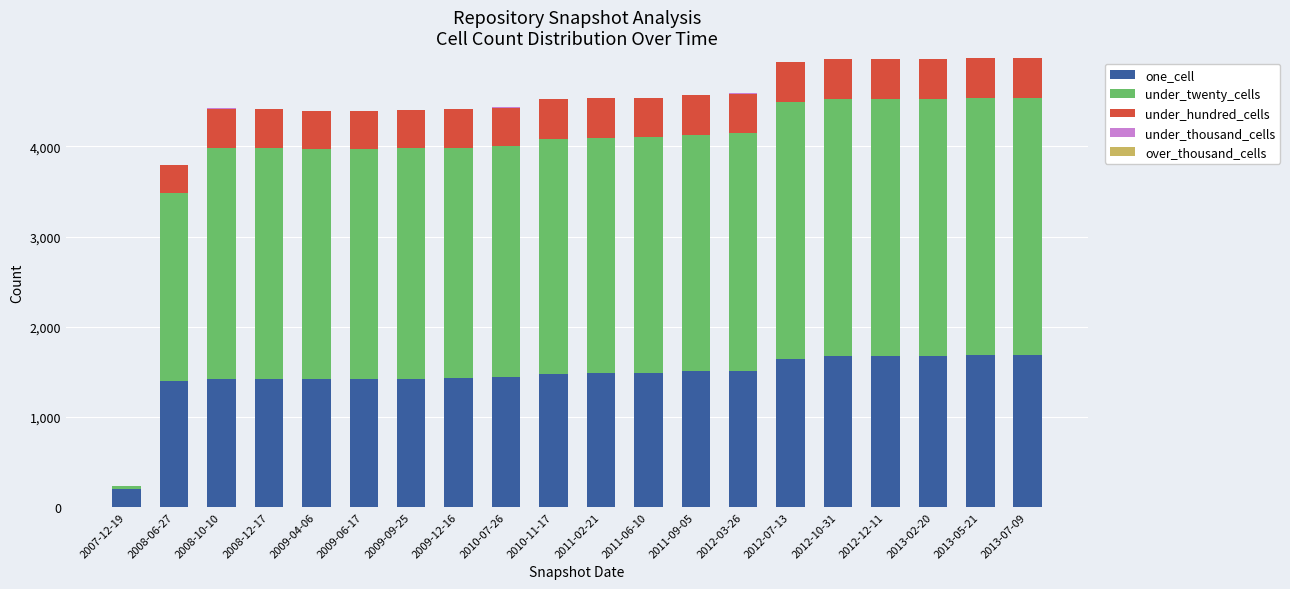

What is the maximum value for one_cell?

1686